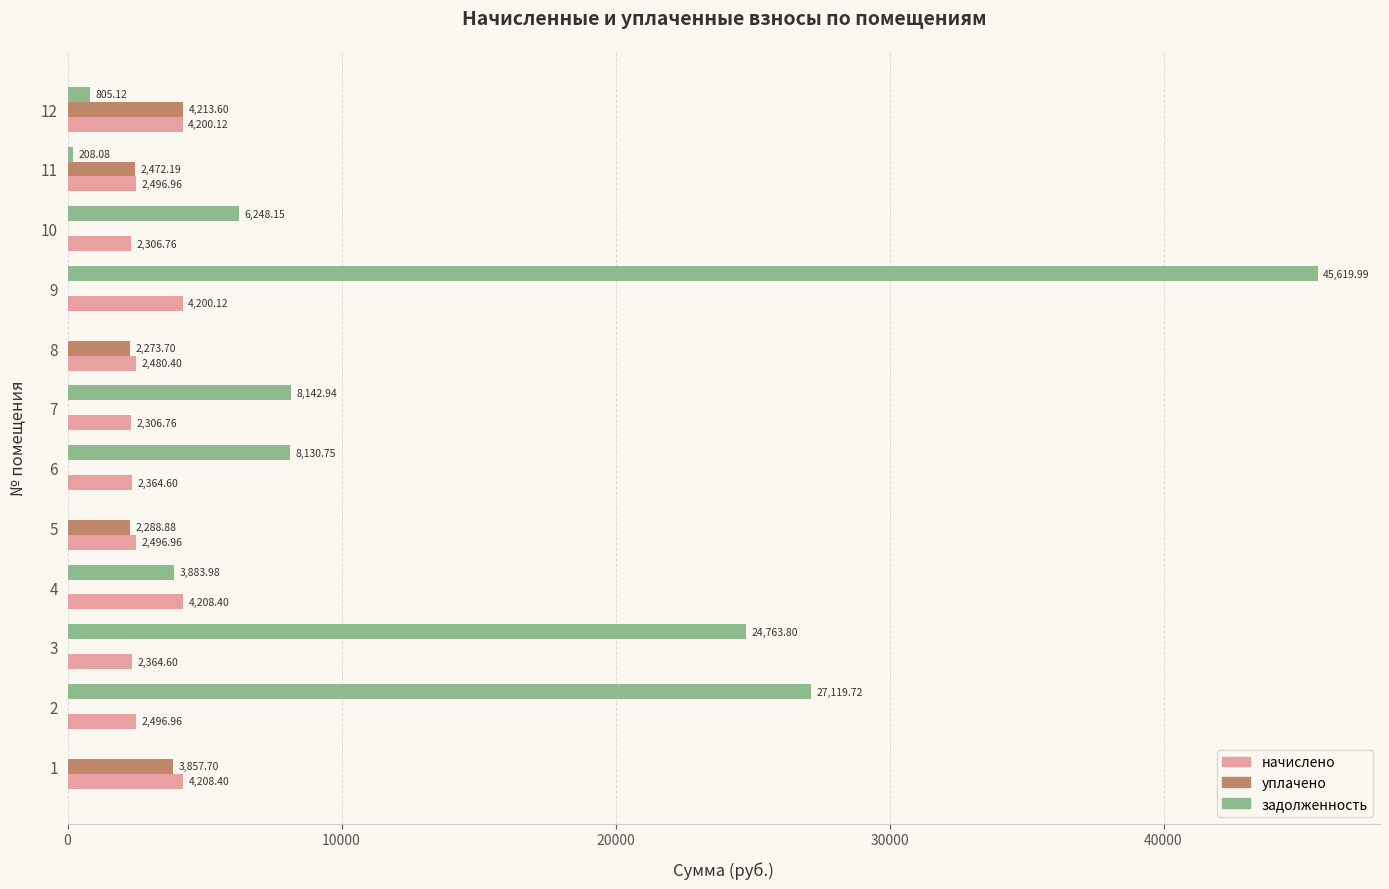

Which series changed the most between 1 and 8?

начислено